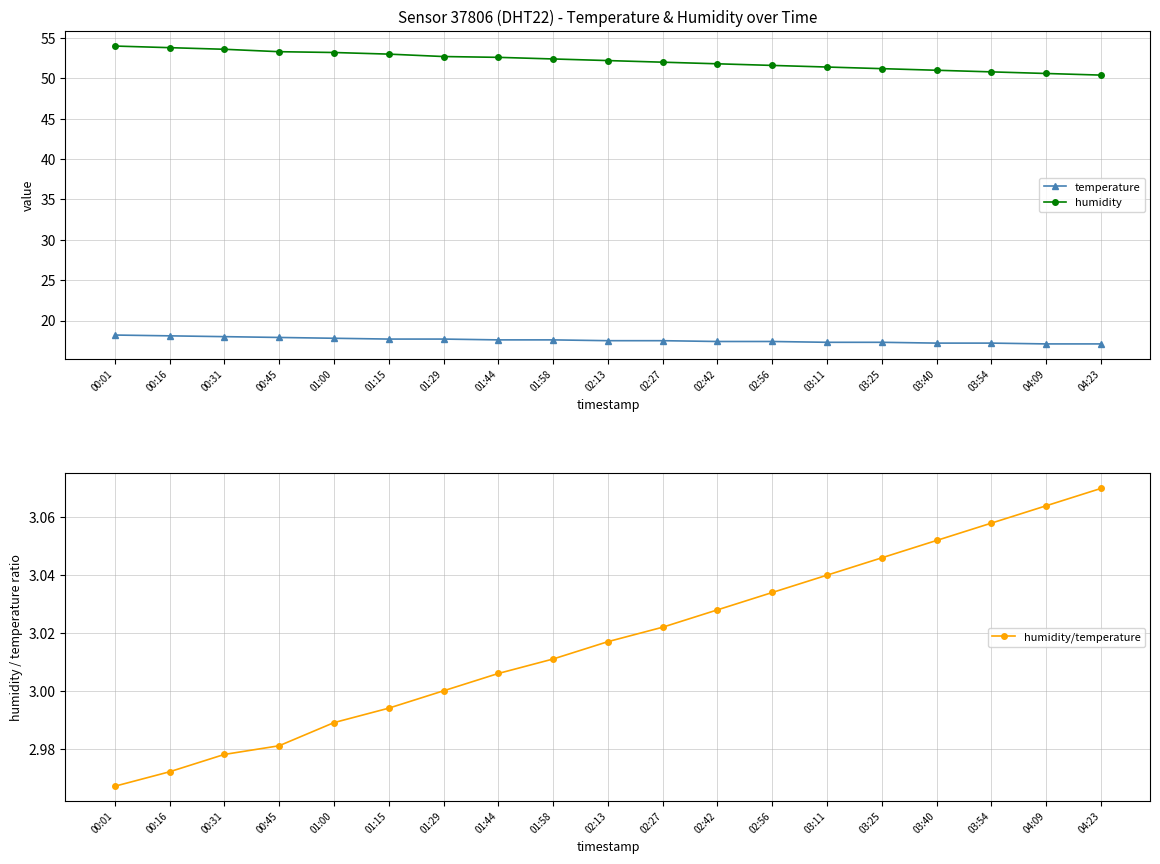

What is the value of the temperature point at the 9th from the left?

17.6